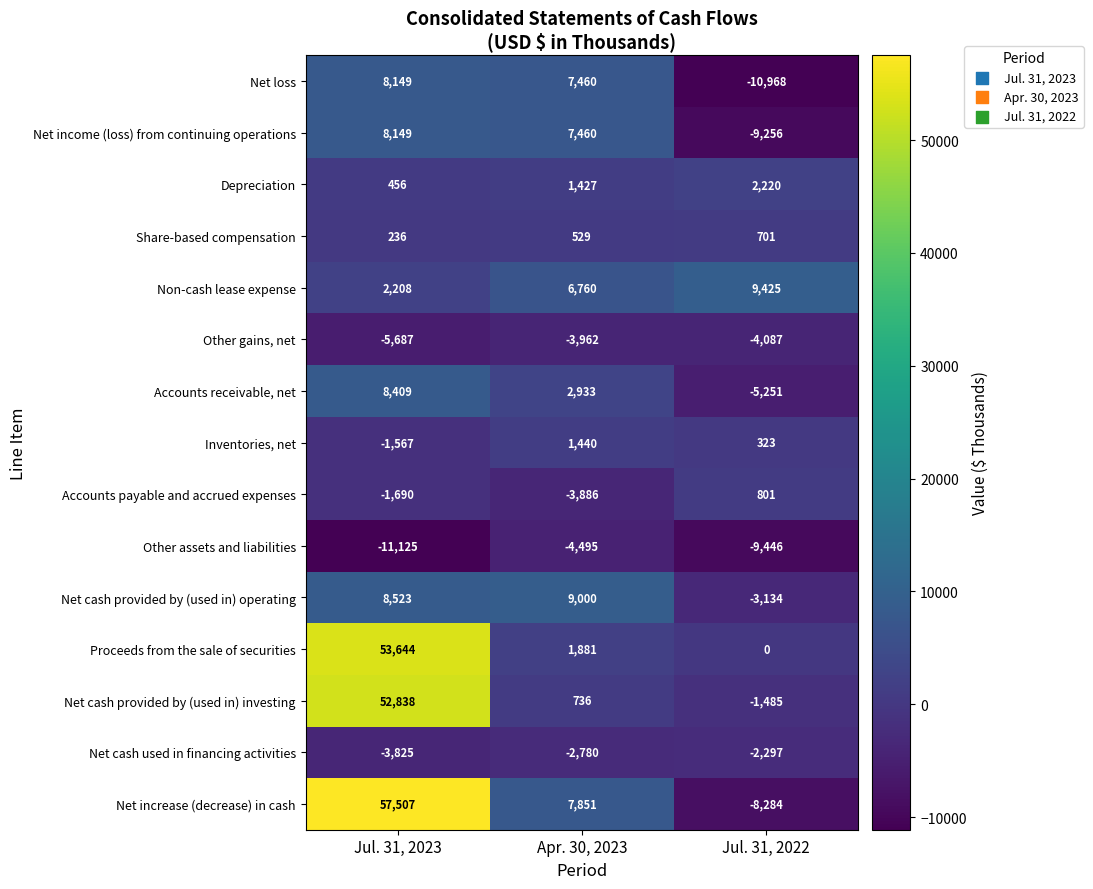

What is the sum of all Net income (loss) from continuing operations values?

6353